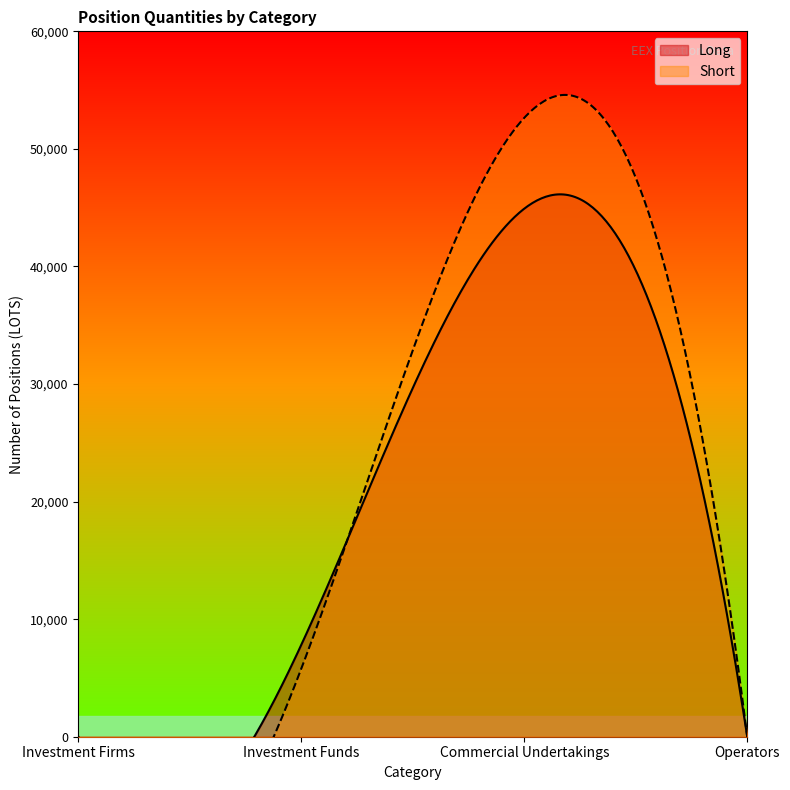

Which series has the largest total across all categories?

Short